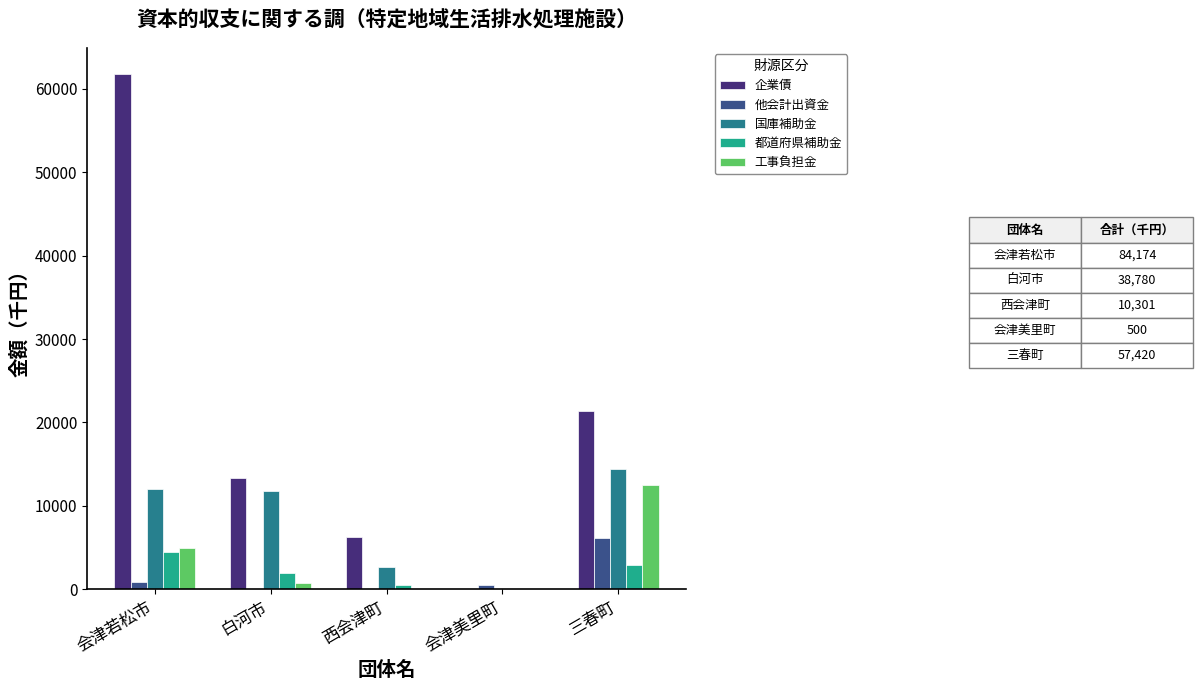

What is the maximum value for 工事負担金?

12500